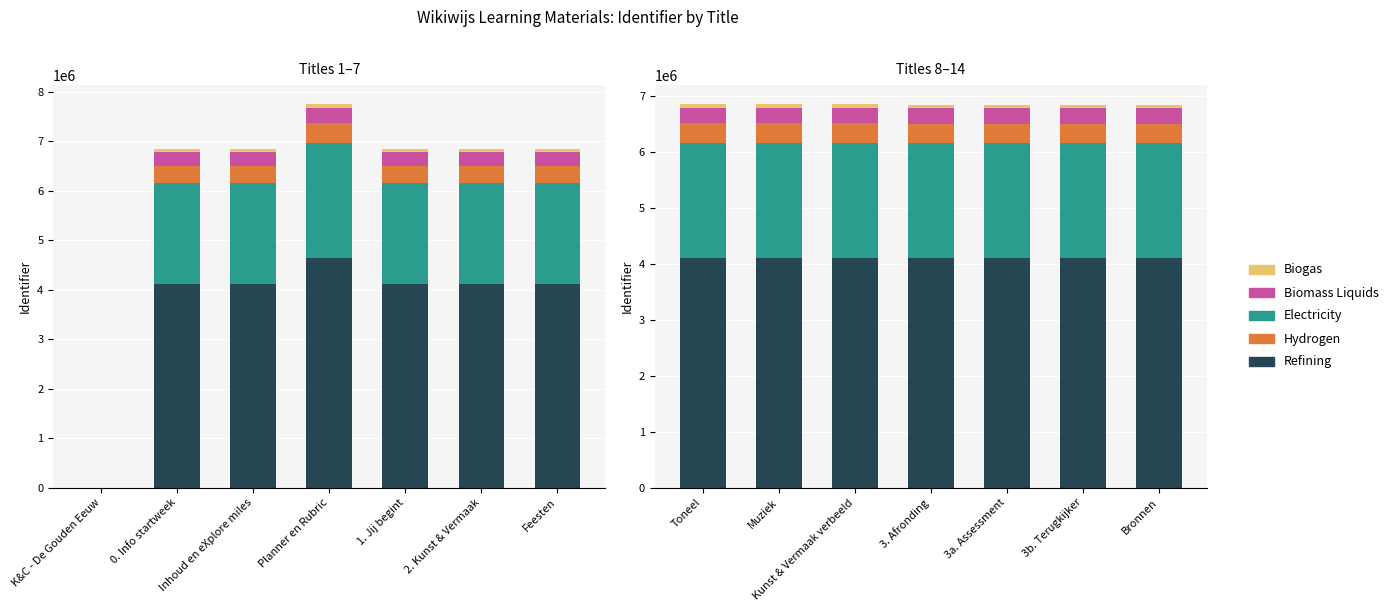

What is the smallest value displayed?

68421.1